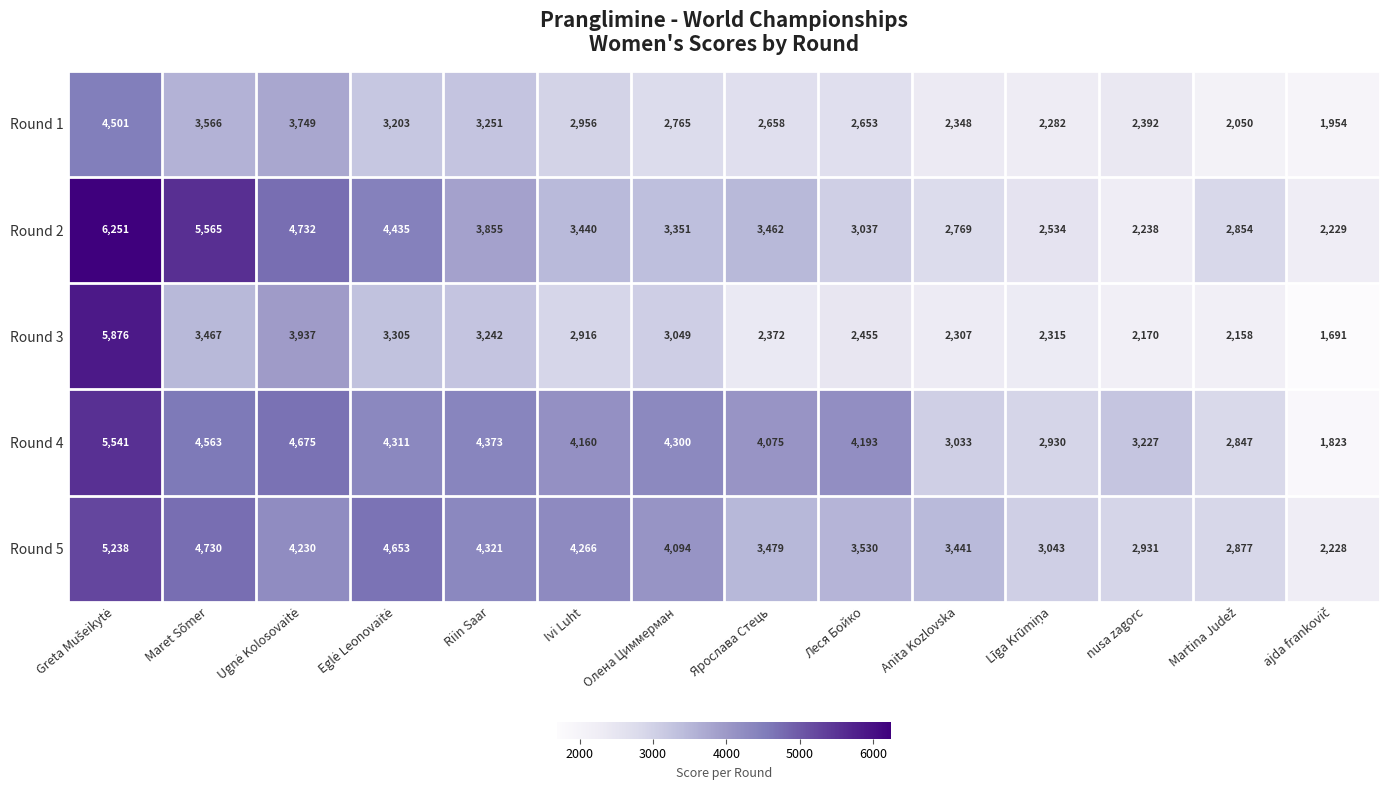

At how many categories does at least one series exceed 4733?

2